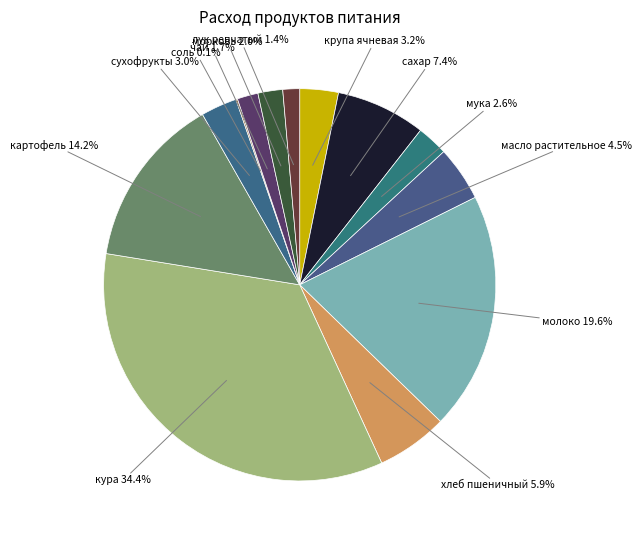

Between лук репчатый and крупа ячневая, which is larger?

крупа ячневая